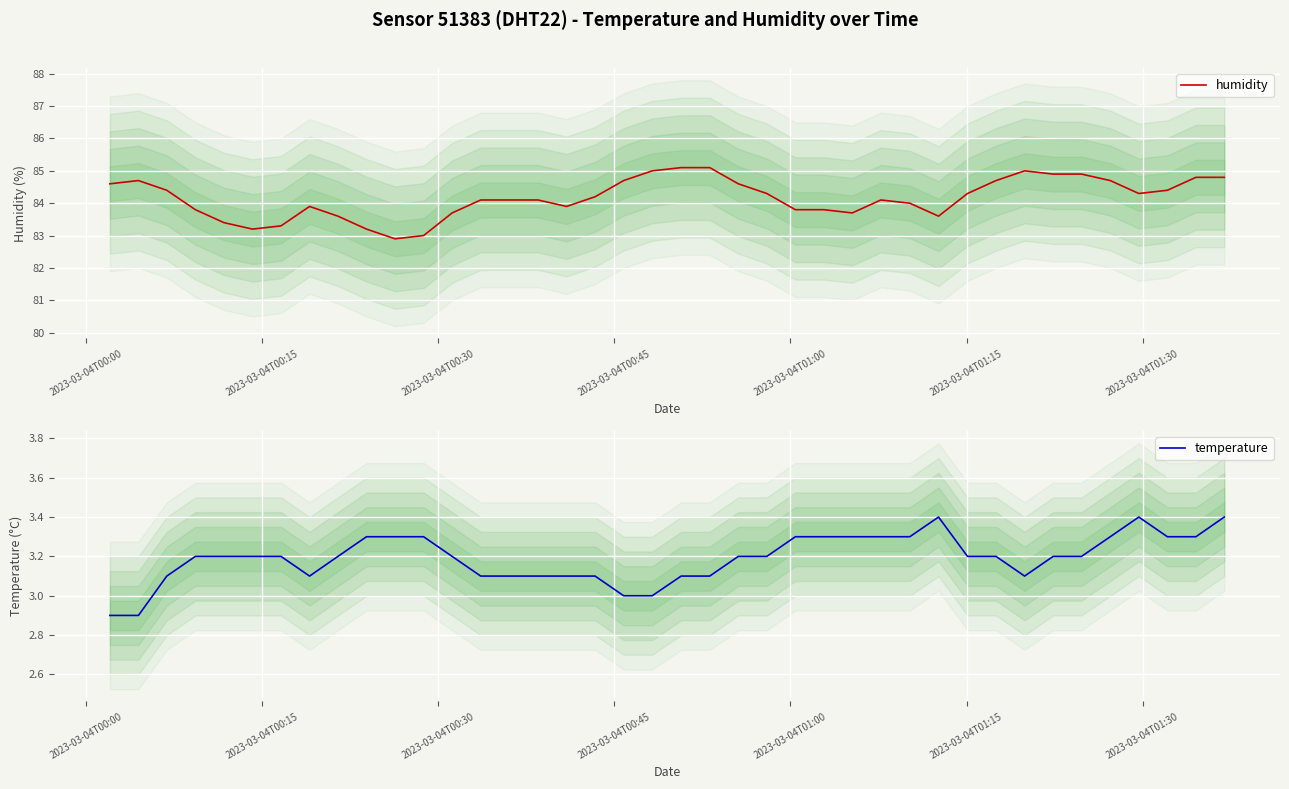

At how many categories does at least one series exceed 82?

40